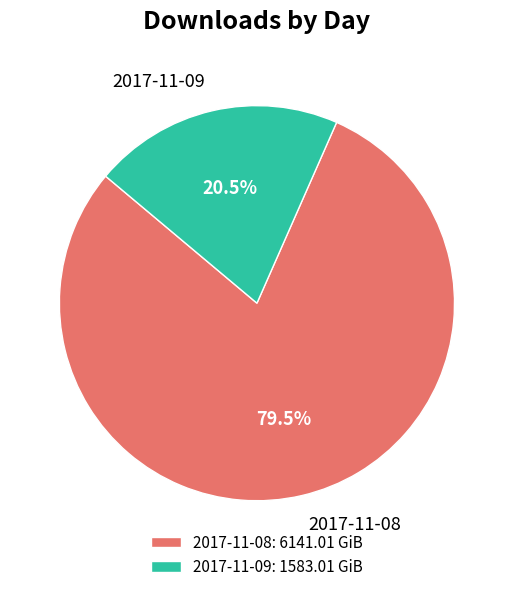

Rank the categories by value from lowest to highest.

2017-11-09, 2017-11-08